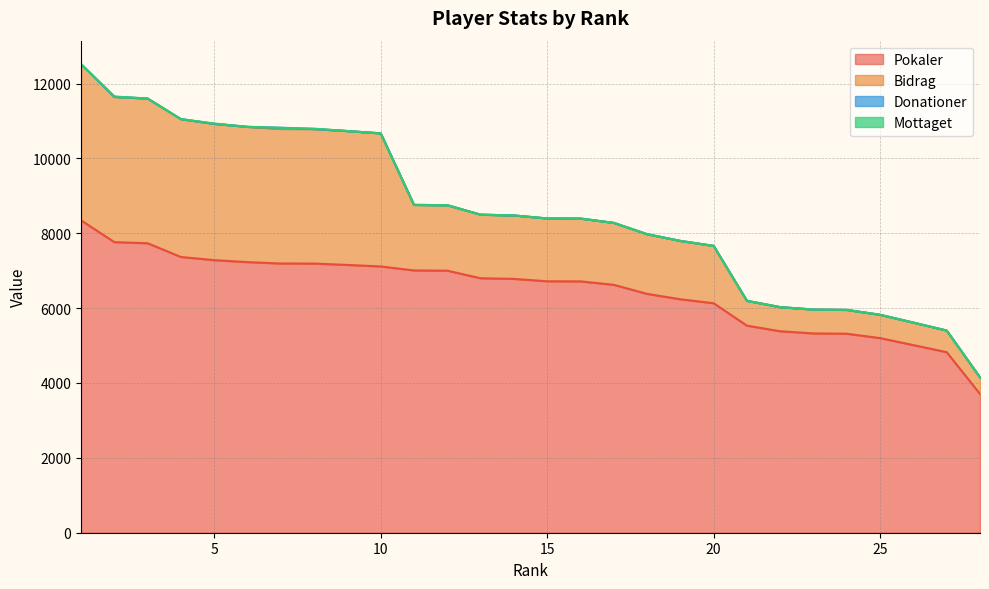

Reading right to left, what are all the values shown in this chart?

Pokaler: 3707	4823	5012	5199	5316	5324	5382	5532	6131	6237	6381	6623	6715	6717	6781	6798	7000	7007	7113	7154	7190	7192	7229	7282	7366	7733	7763	8346
Bidrag: 444	578	601	623	637	638	645	663	1532	1559	1595	1655	1678	1679	1695	1699	1750	1751	3556	3577	3595	3596	3614	3641	3683	3866	3881	4173
Donationer: 0	0	0	0	0	0	0	0	0	0	0	0	0	0	0	0	0	0	0	0	0	30	0	0	0	0	0	0
Mottaget: 0	0	0	0	0	0	0	0	0	0	0	0	0	0	0	0	0	0	0	0	10	0	0	10	0	0	10	0